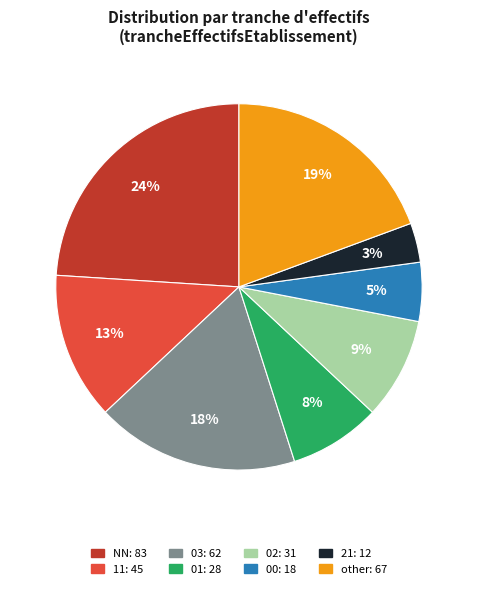

What percentage is the 11 slice, to the nearest percent?

13%